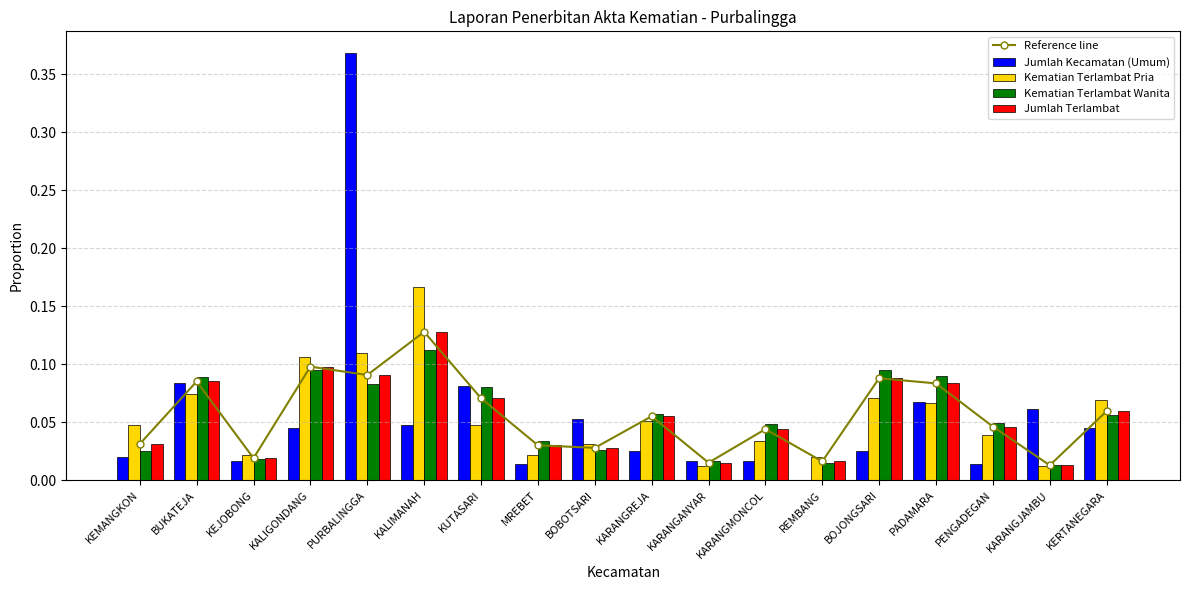

Which series has the largest total across all categories?

Reference line